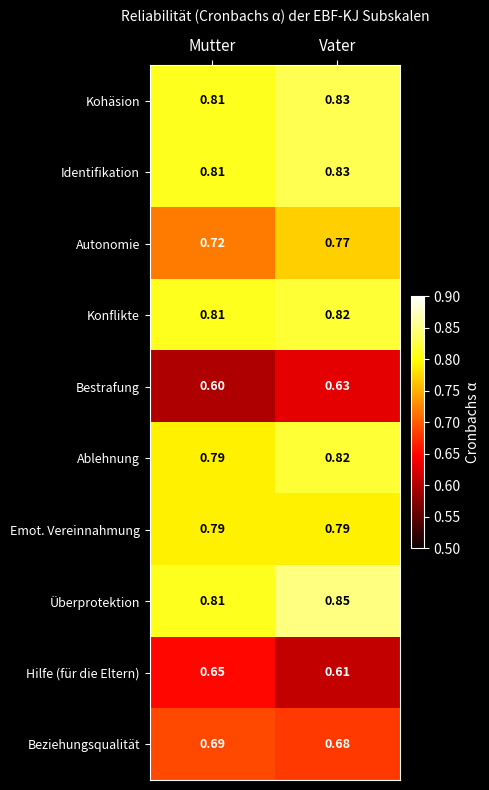

At how many categories does at least one series exceed 0?

2